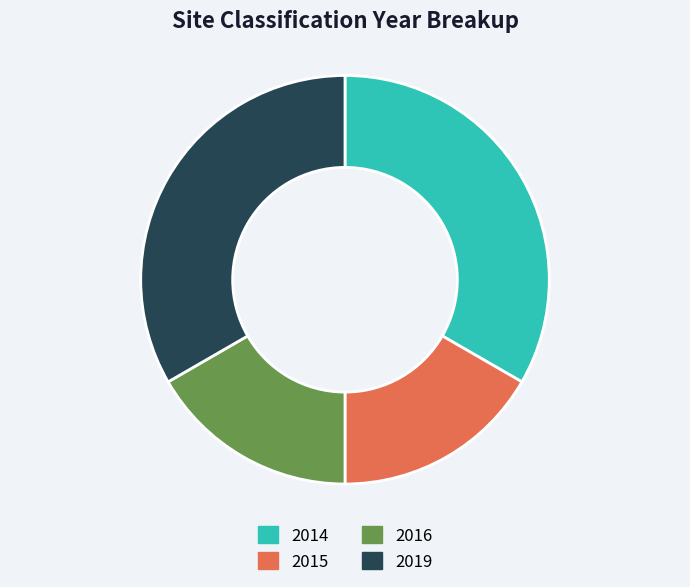

The 2014 slice represents 33% of the pie. True or false?

True